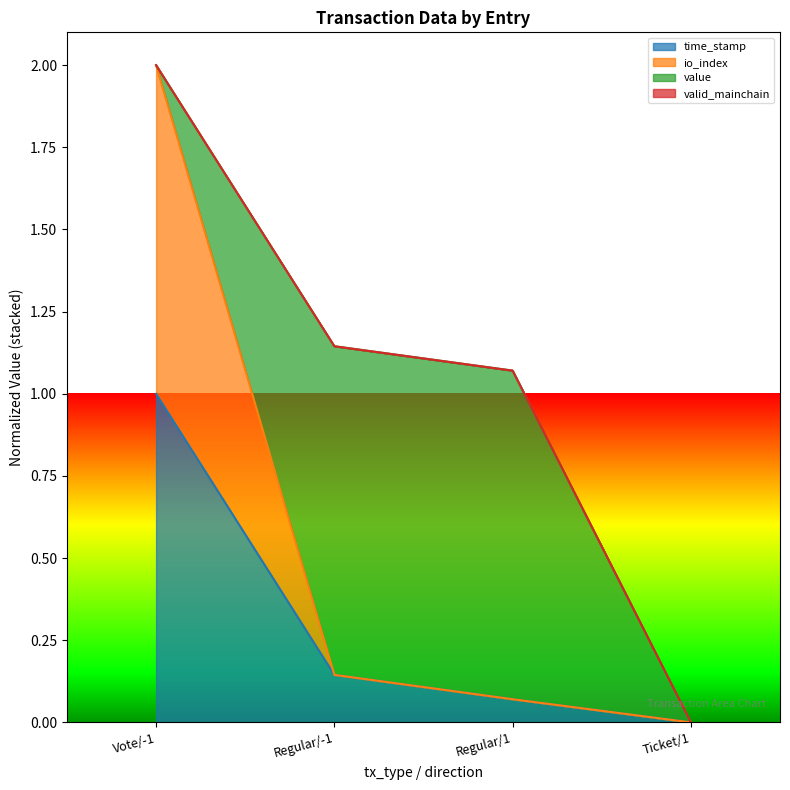

Which has a higher value, Regular/-1 or Regular/1?

Regular/-1